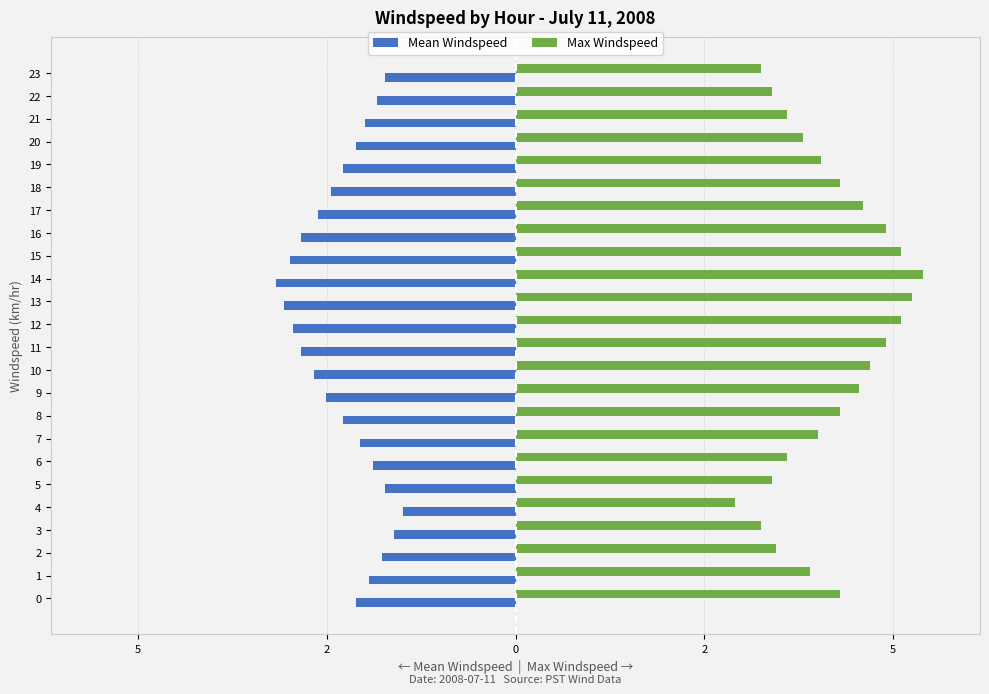

What are all the series names shown in the legend?

Mean Windspeed, Max Windspeed